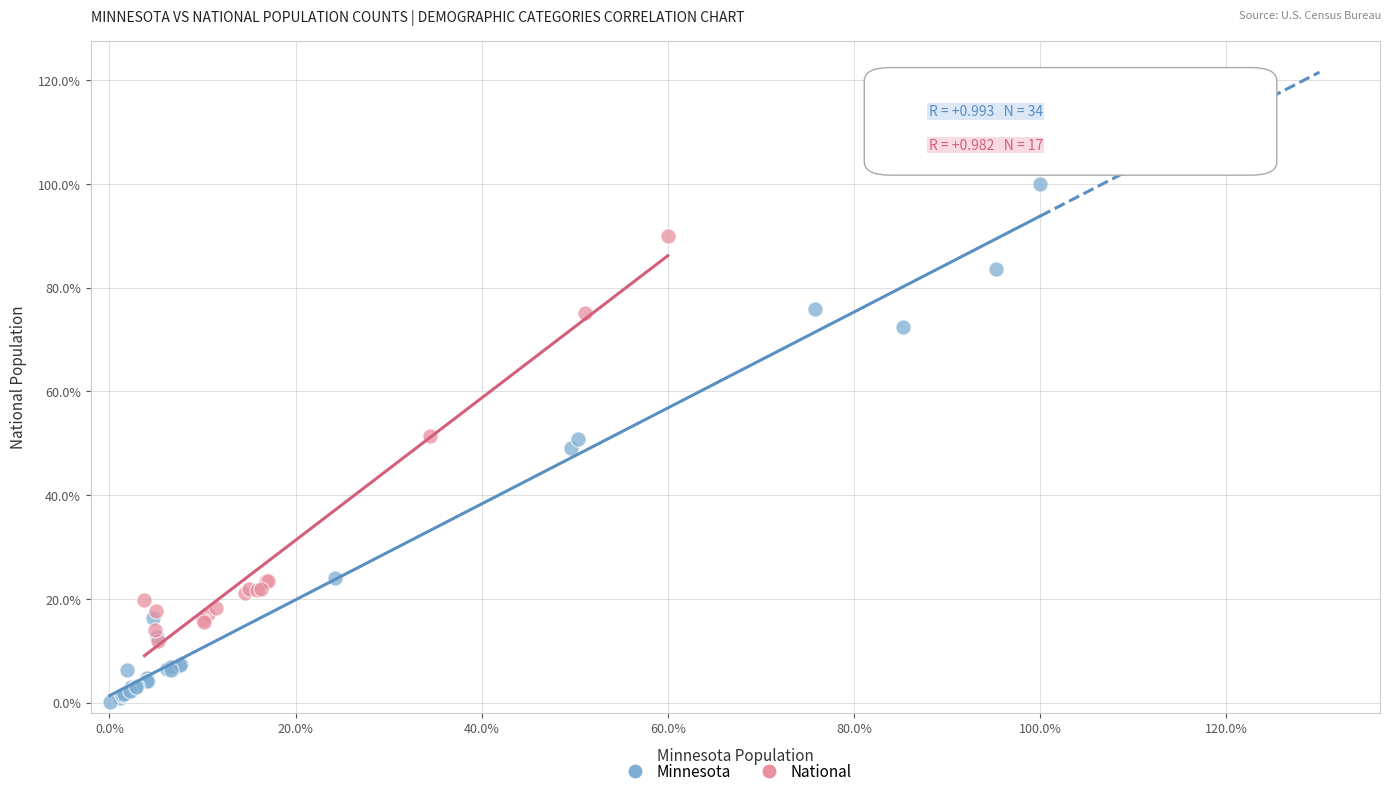

Which series contains the highest Y value?

Minnesota